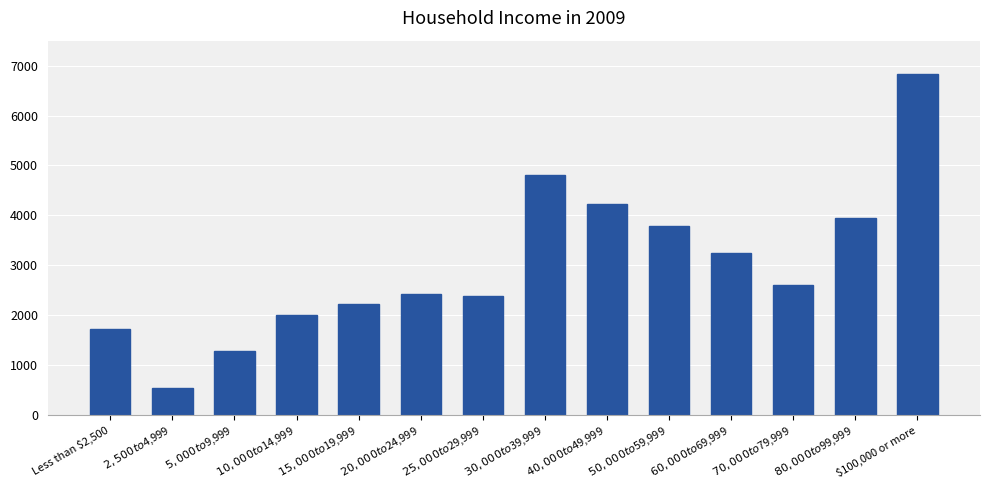

Reading left to right, extract all data points from this chart.

Less than $2,500=1726	$2,500 to $4,999=552	$5,000 to $9,999=1278	$10,000 to $14,999=2007	$15,000 to $19,999=2217	$20,000 to $24,999=2418	$25,000 to $29,999=2387	$30,000 to $39,999=4811	$40,000 to $49,999=4237	$50,000 to $59,999=3782	$60,000 to $69,999=3249	$70,000 to $79,999=2598	$80,000 to $99,999=3939	$100,000 or more=6825